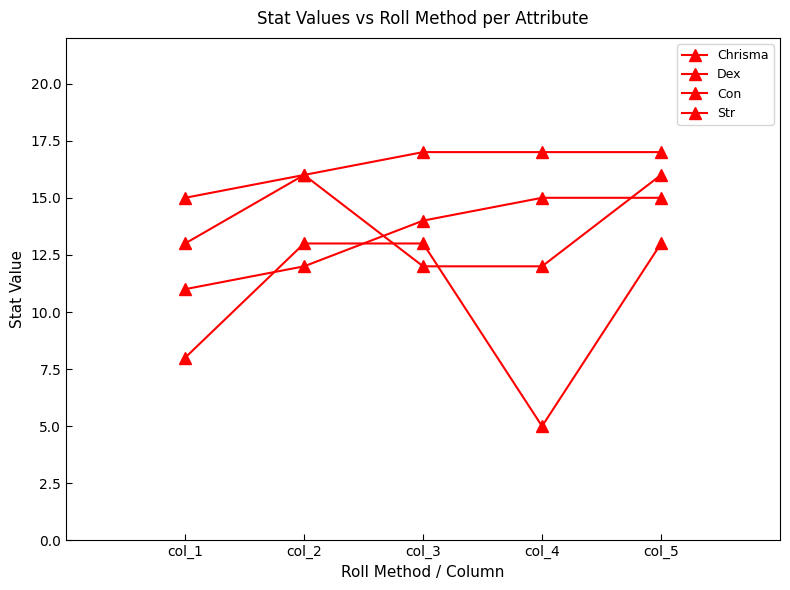

What is the value of the Chrisma point at the 1st from the left?

13